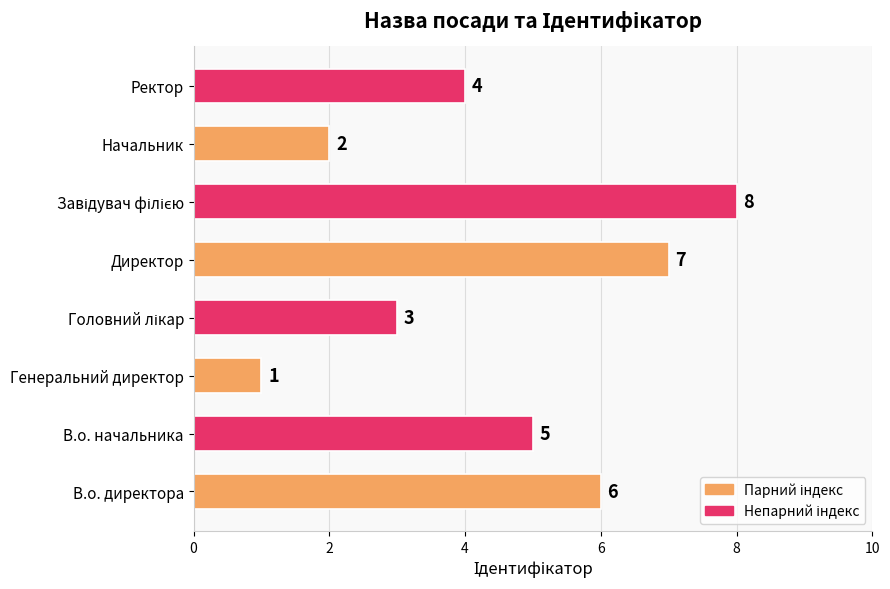

Between В.о. директора and В.о. начальника, which is larger?

В.о. директора